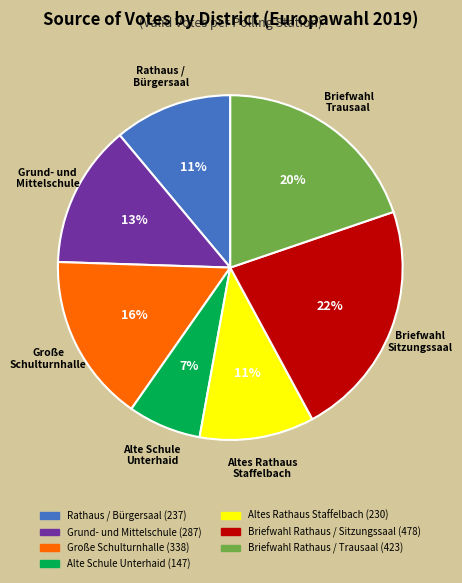

Does any single category account for the majority?

No